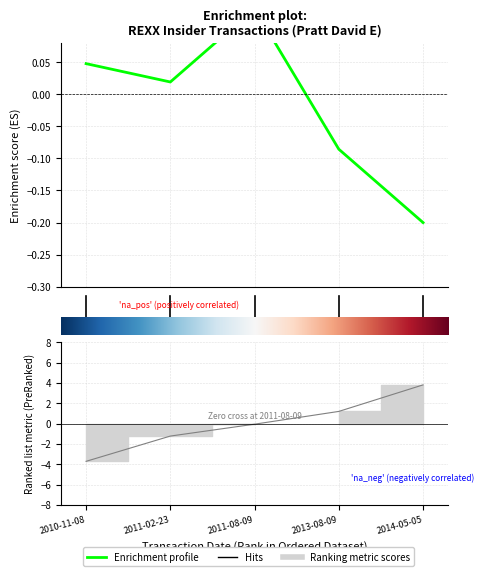

Reading left to right, list all the values displayed in this chart.

0.0	0.0	0.1	-0.1	-0.2